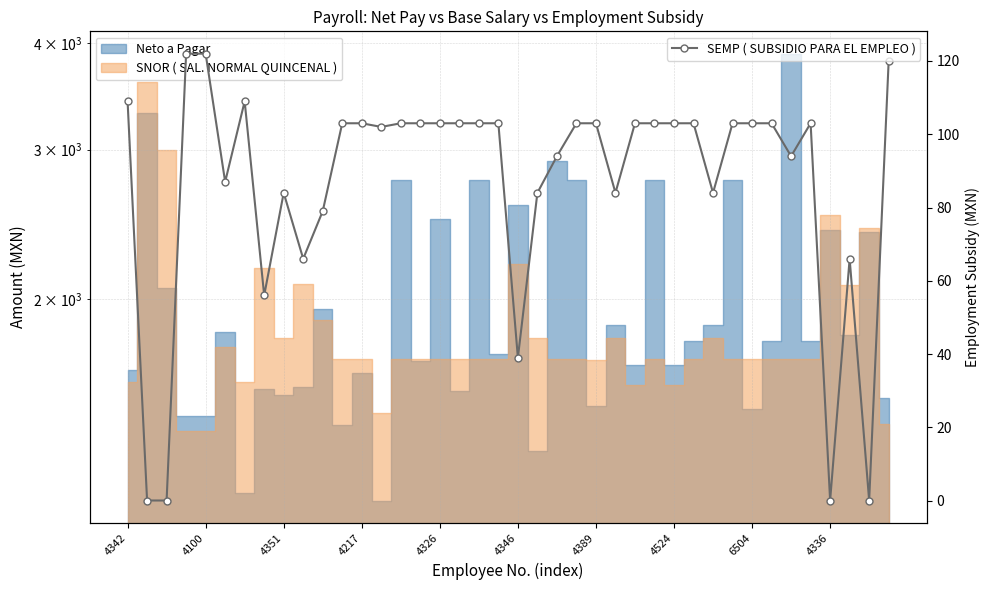

Is it true that the value at 37 is 116?

False